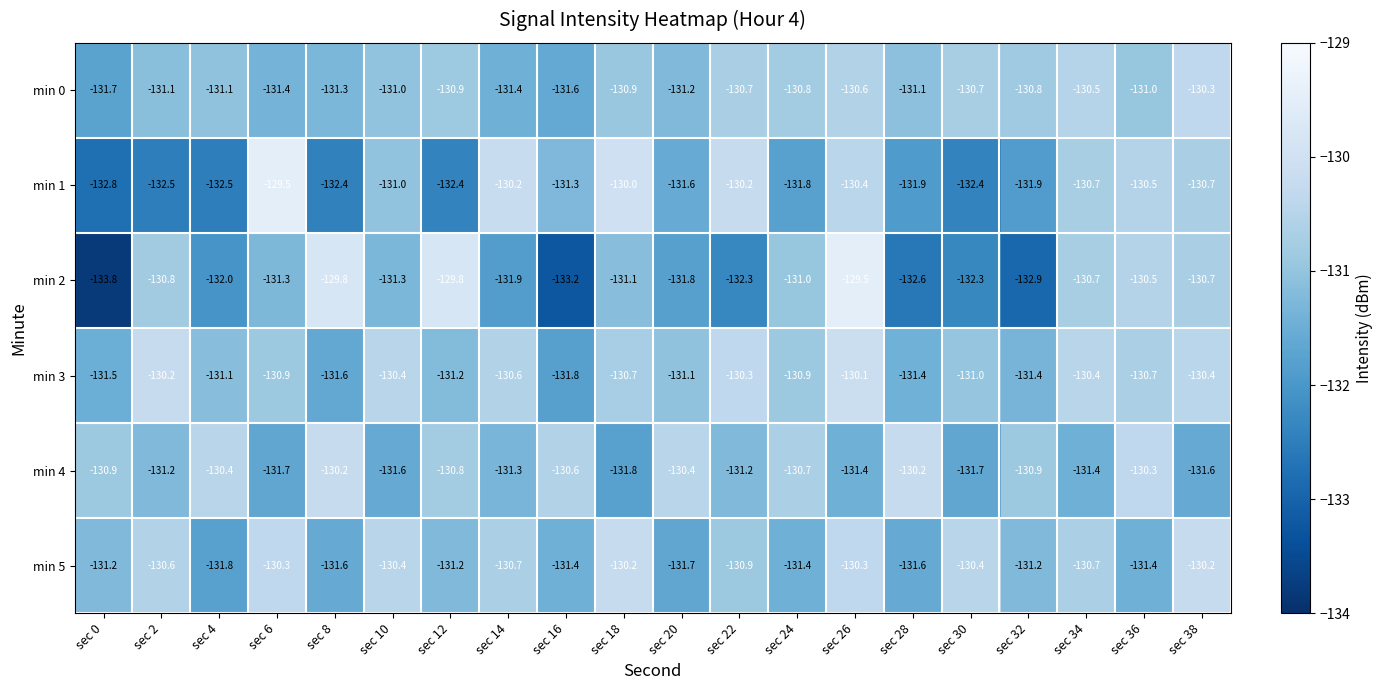

Count the number of categories in the chart.

20